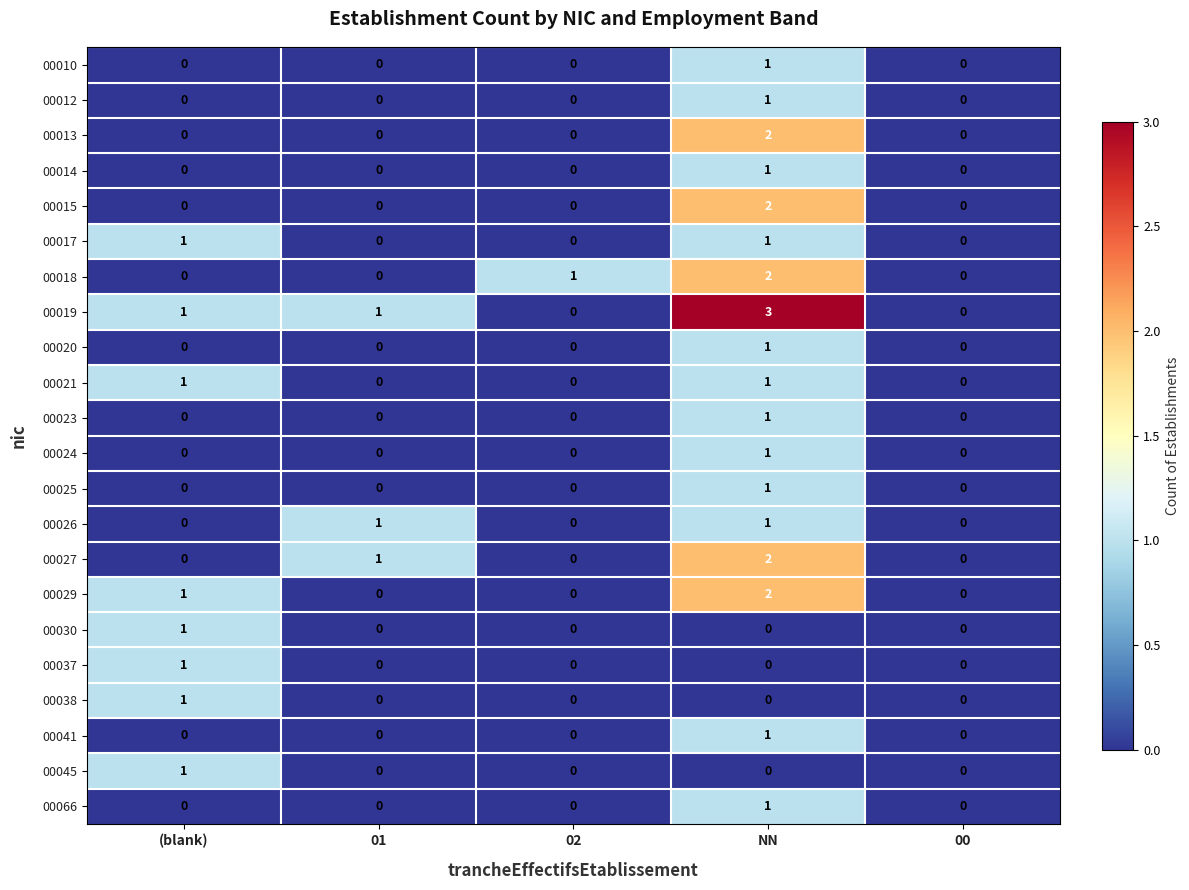

Which series has the largest total across all categories?

00019